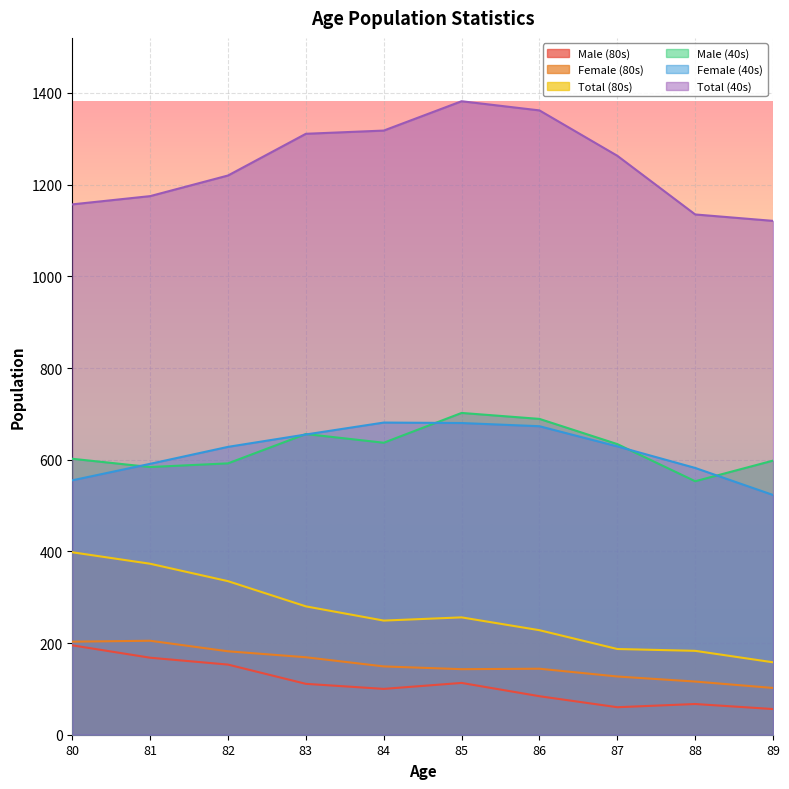

Where does the Female (80s) series first go above 149?

80